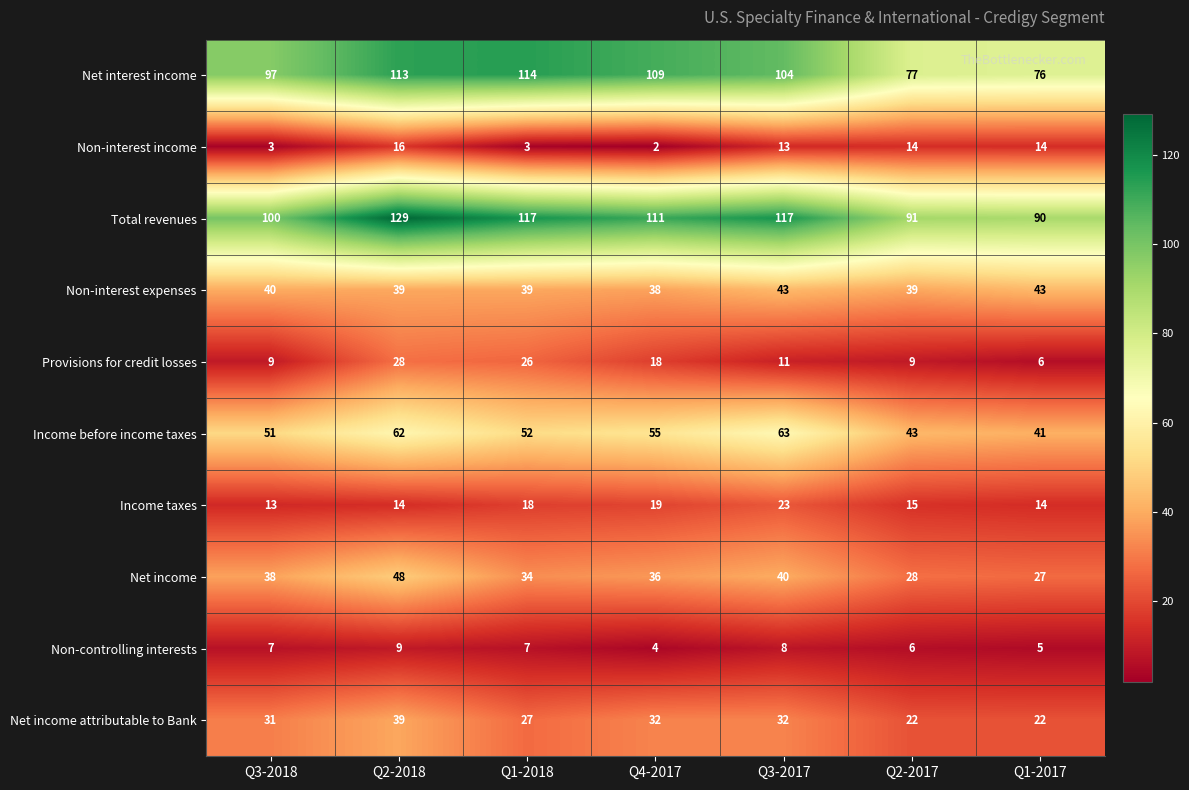

Rank the series by their maximum value, from lowest to highest.

Non-controlling interests, Non-interest income, Income taxes, Provisions for credit losses, Net income attributable to Bank, Non-interest expenses, Net income, Income before income taxes, Net interest income, Total revenues